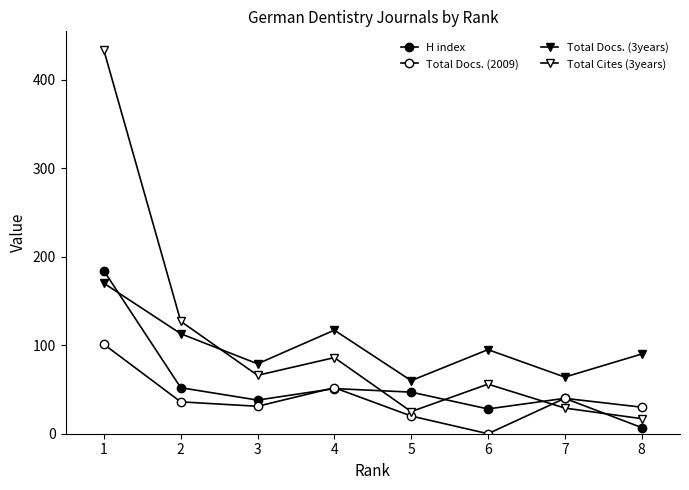

What is the spread (max minus min) of values at 2?

91